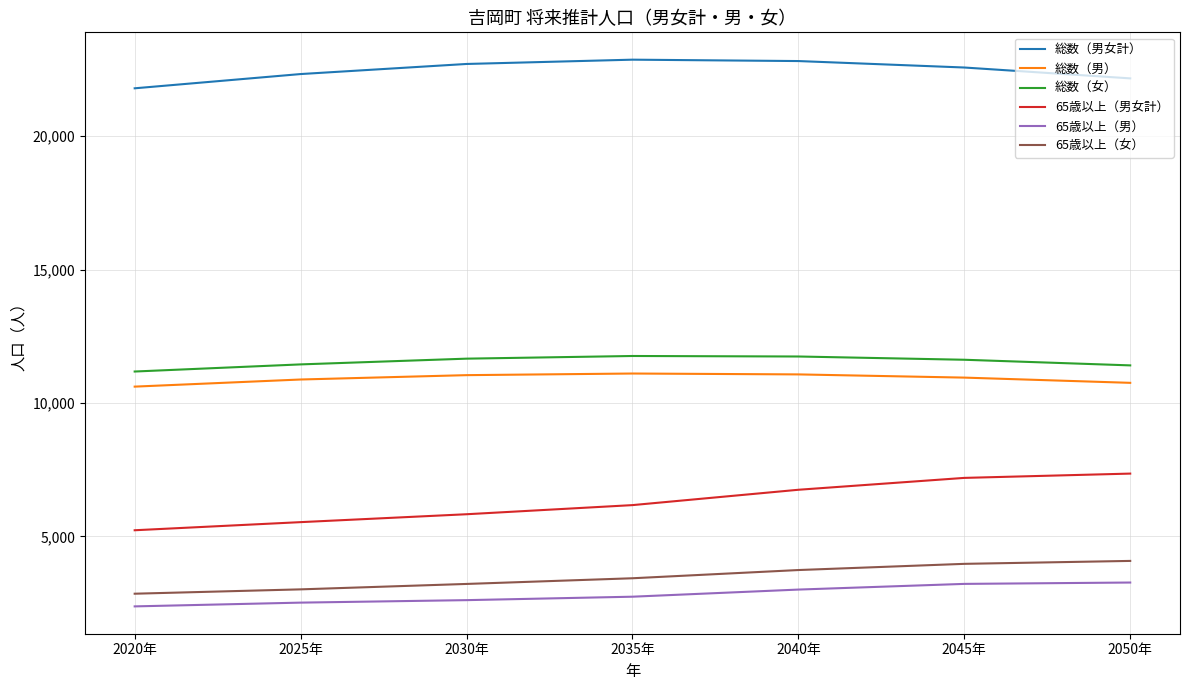

Where is 65歳以上（女） nearest to the value 3467?

2035年